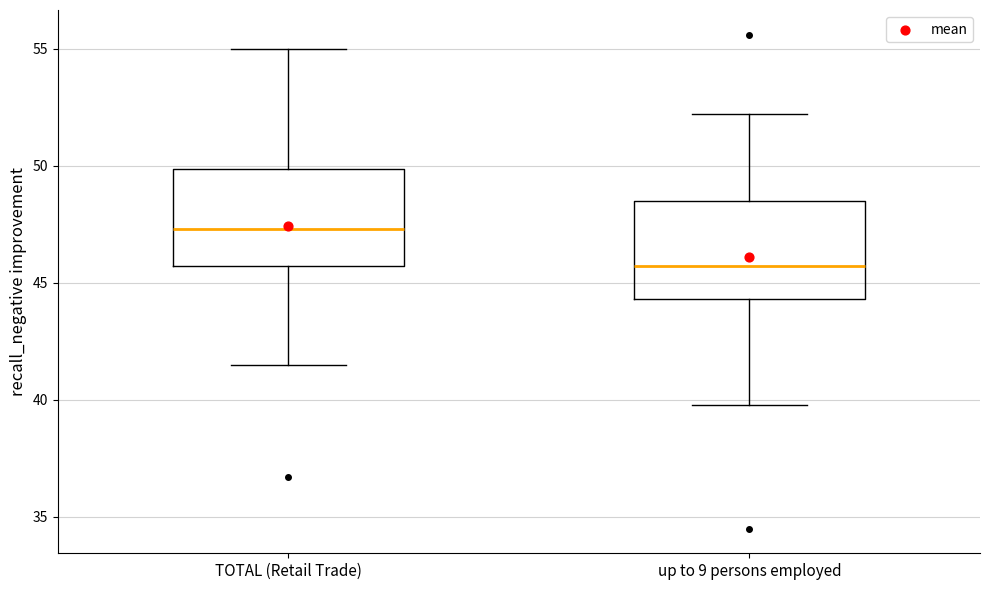

Reading left to right, transcribe this box plot: for each box, give where its median line is, the range the box spans, and where its two whiskers end, as read against the y-axis. The values are not printed on the chart, so give them approximately, as read against the axis.

TOTAL (Retail Trade): median 47.5, box 45.5 to 50.0, whiskers 41.5 to 55.0
up to 9 persons employed: median 45.5, box 44.5 to 48.5, whiskers 40.0 to 52.0